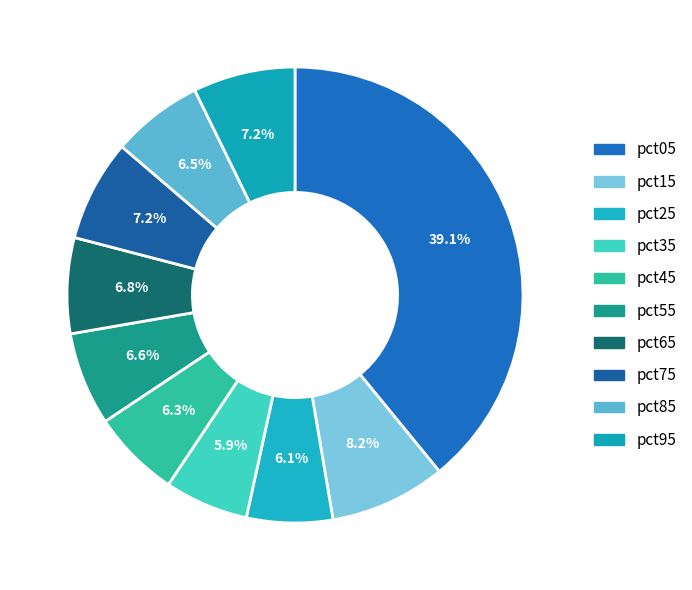

Rank the categories by value from lowest to highest.

pct35, pct25, pct45, pct85, pct55, pct65, pct75, pct95, pct15, pct05